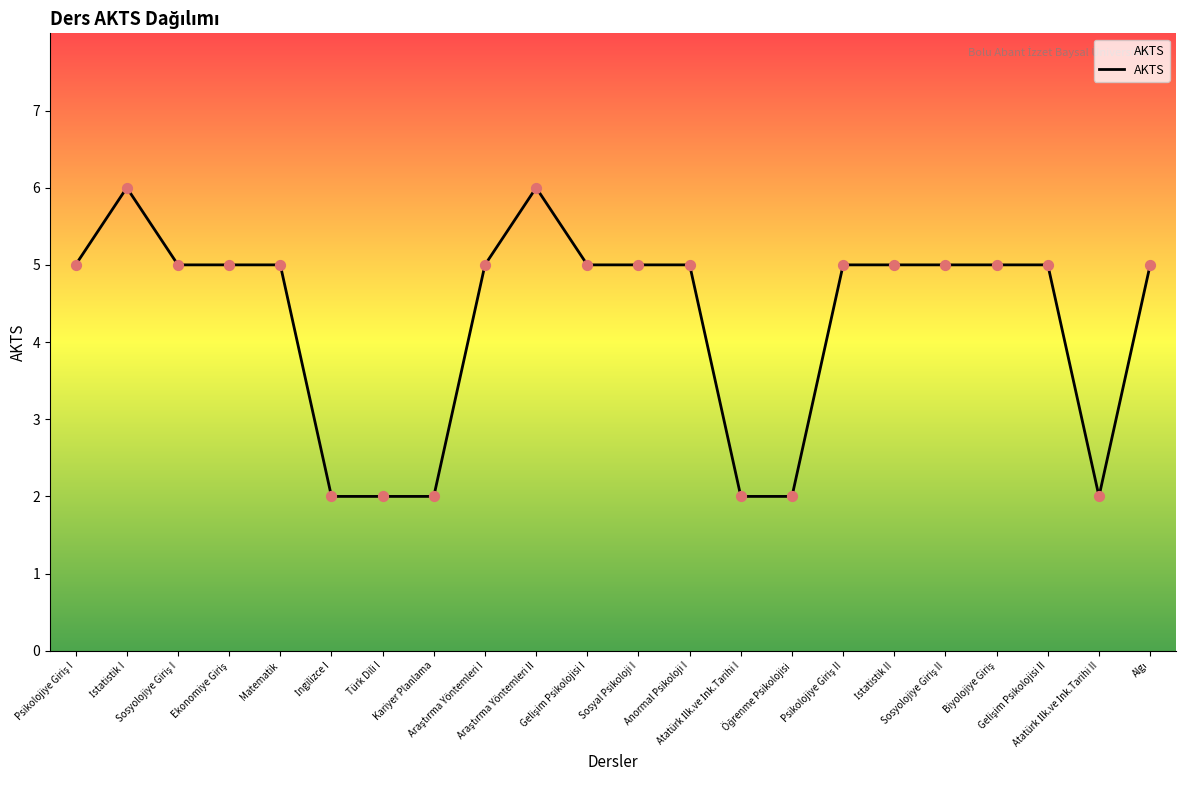

What is the maximum value shown in the chart?

6